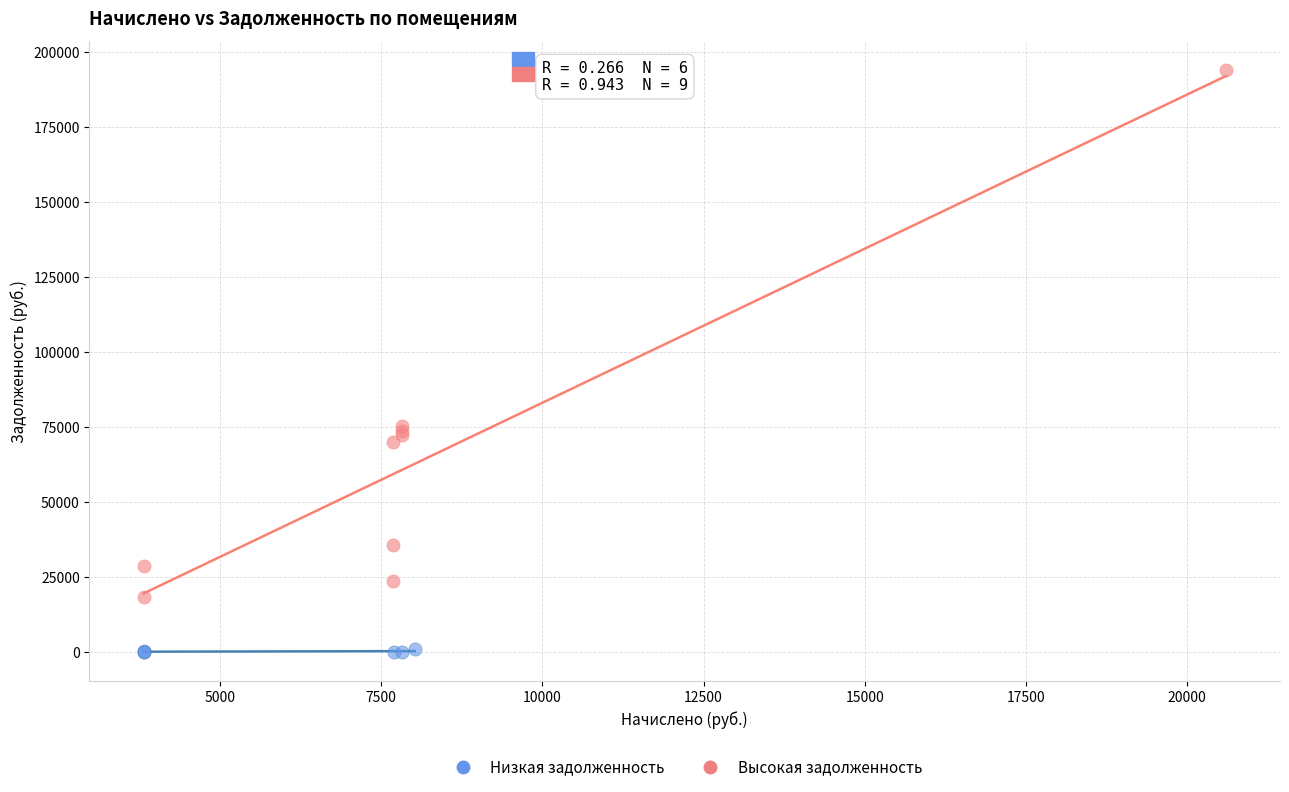

Which series reaches the minimum Y coordinate?

Низкая задолженность